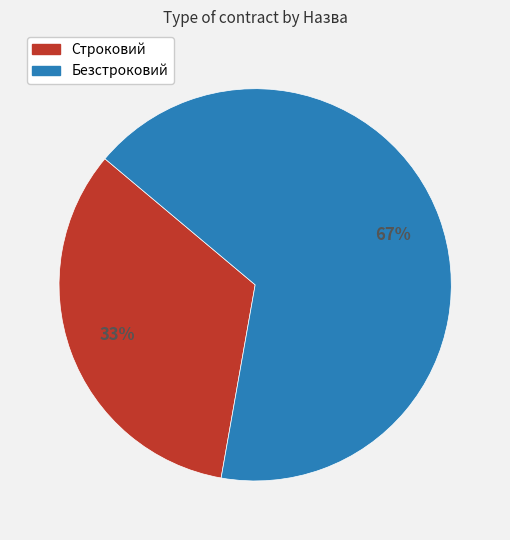

The Строковий slice represents 33% of the pie. True or false?

True